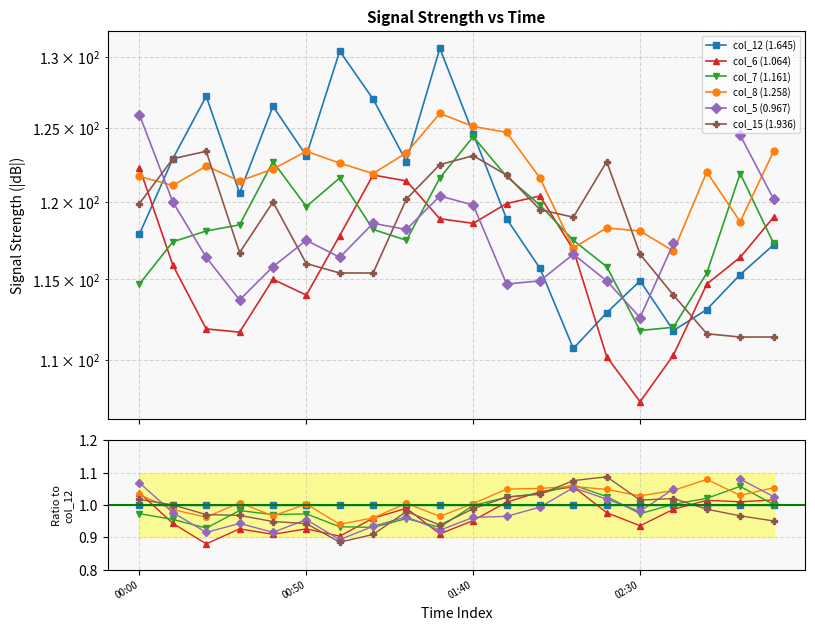

The value of col_7 (1.161) at 13 is 1.1. True or false?

True